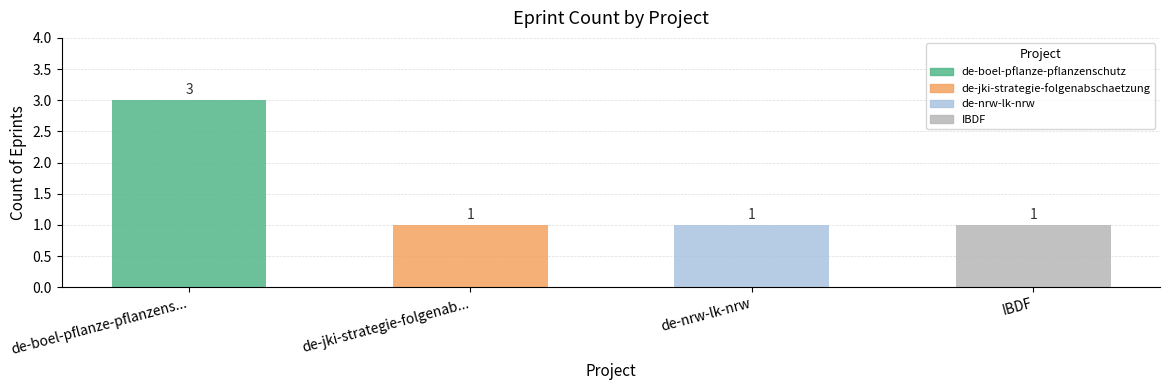

What is the label of the 3rd bar from the right?

de-jki-strategie-folgenab...